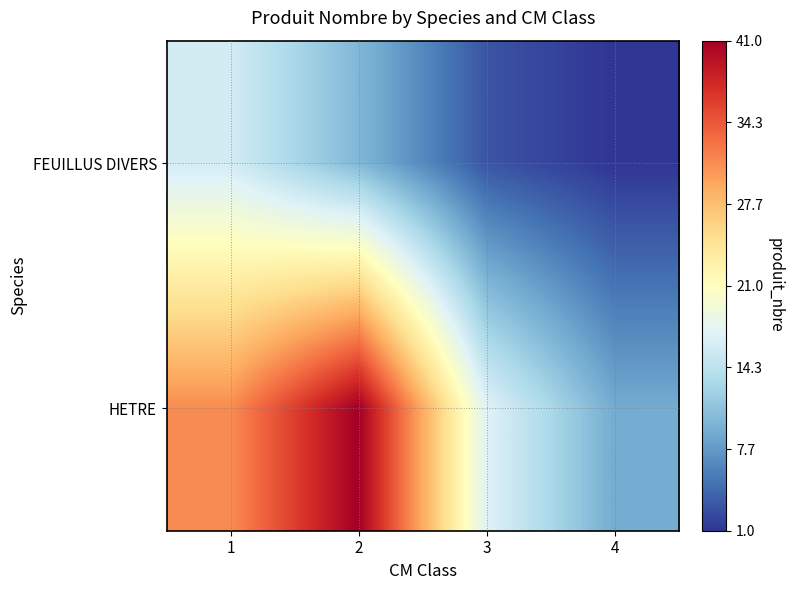

What value does the HETRE series have at 2, to the nearest 5?

40